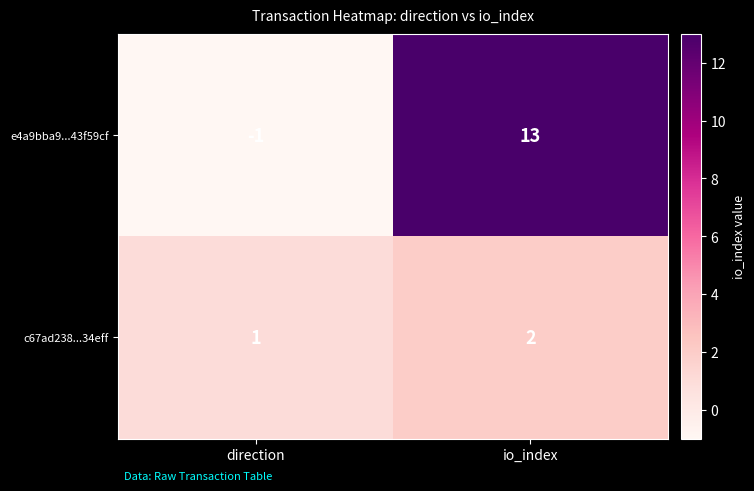

What is the difference between the highest and lowest values at direction?

2